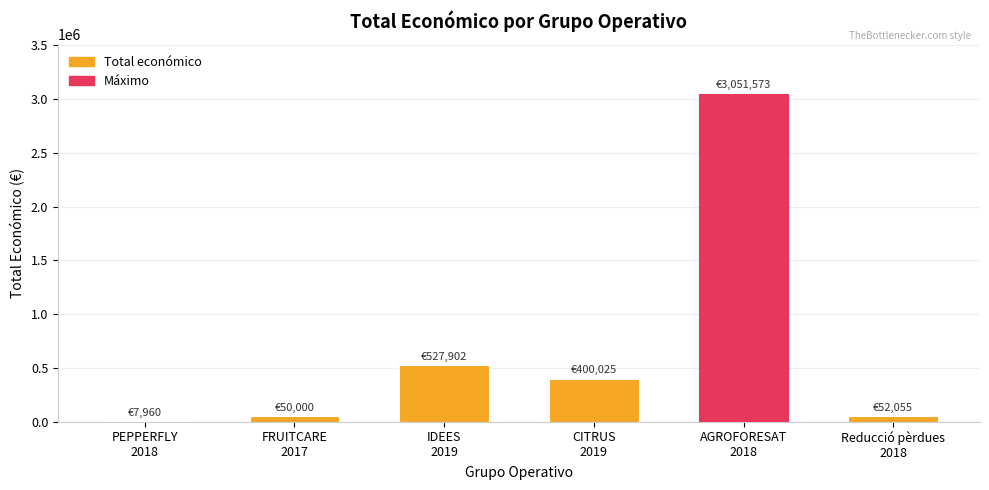

What is the sum of all values?

4089515